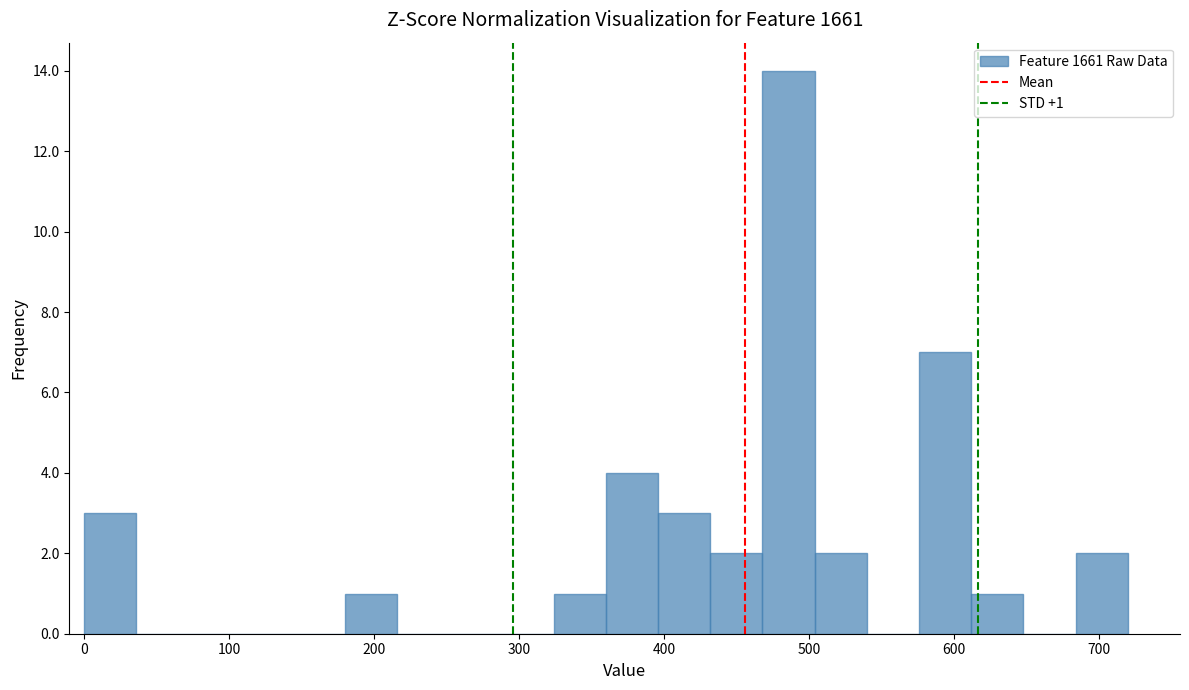

Around what value on the x-axis is the tallest bar? Give the approximate position of its centre, as read against the axis.

490